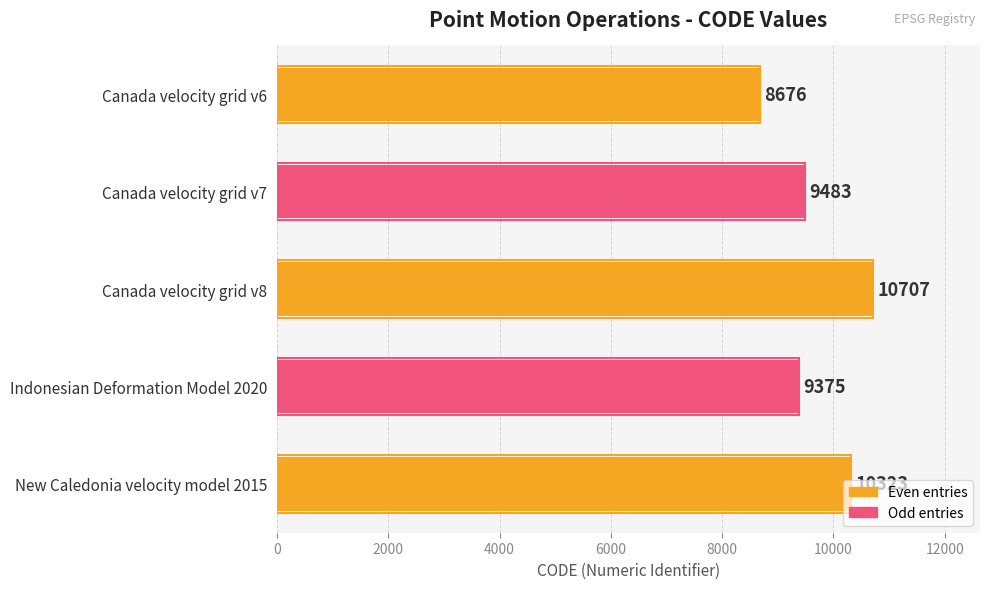

What is the sum of all values?

48564